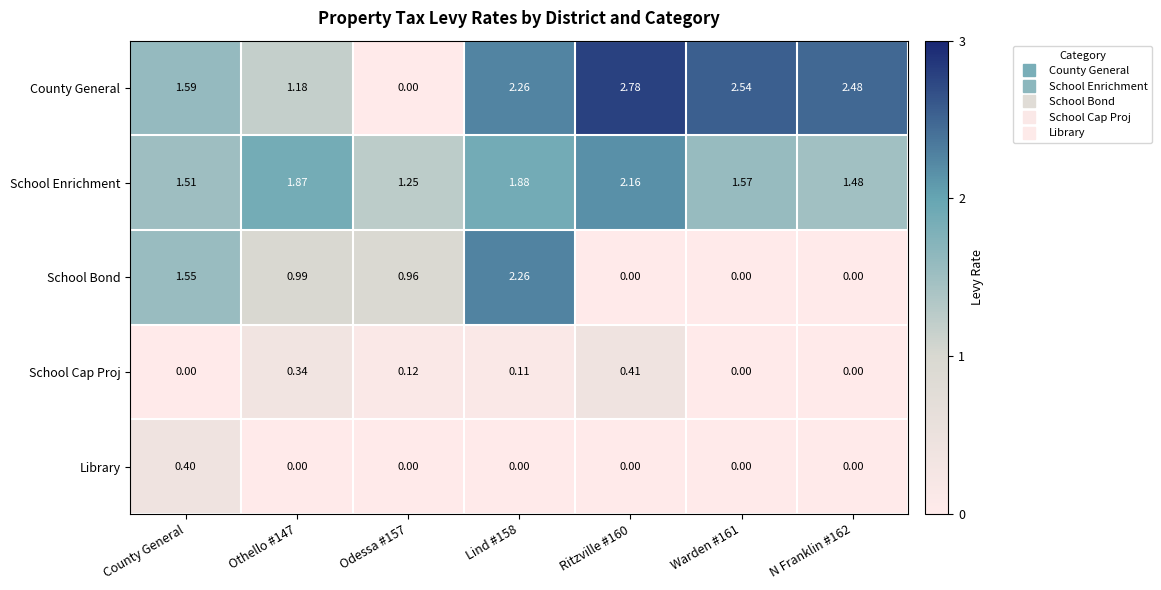

What is the total value across all series at Lind #158?

6.5